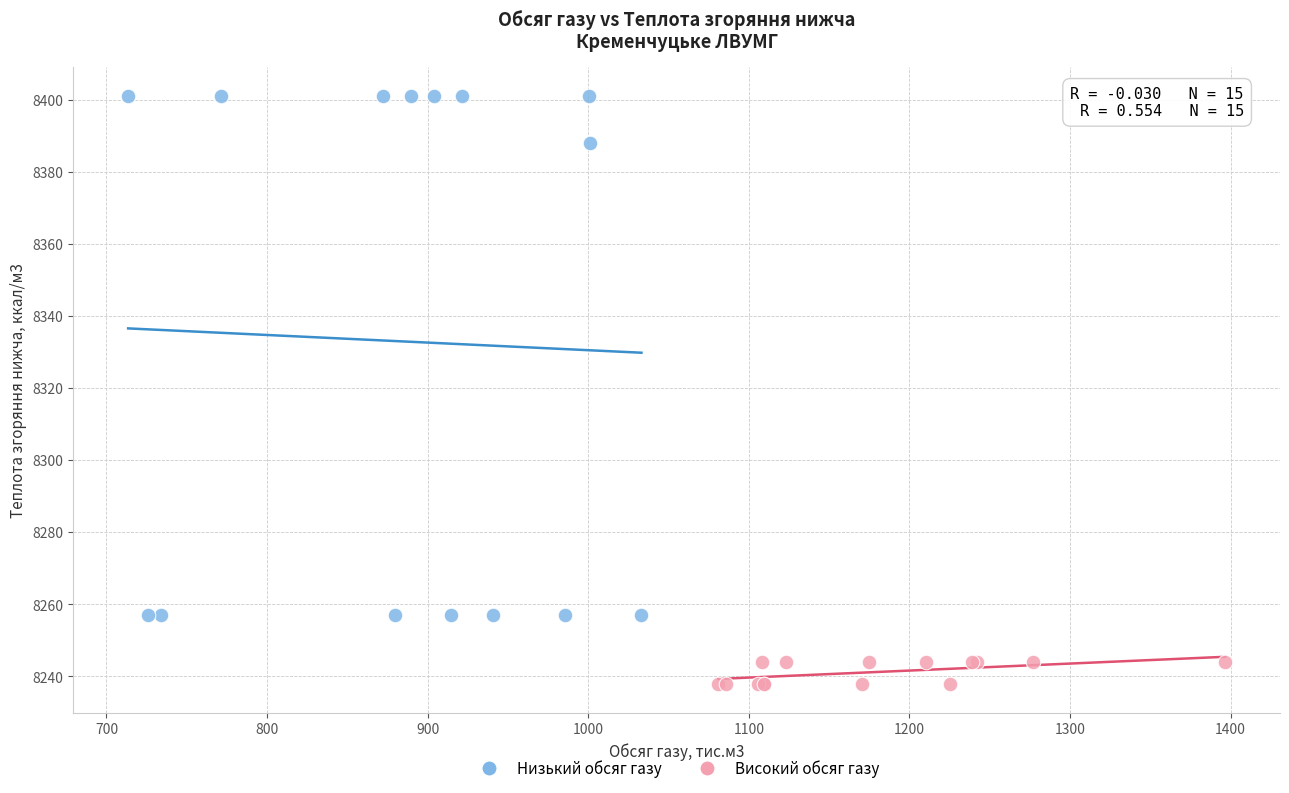

Which series contains the lowest Y value?

Високий обсяг газу